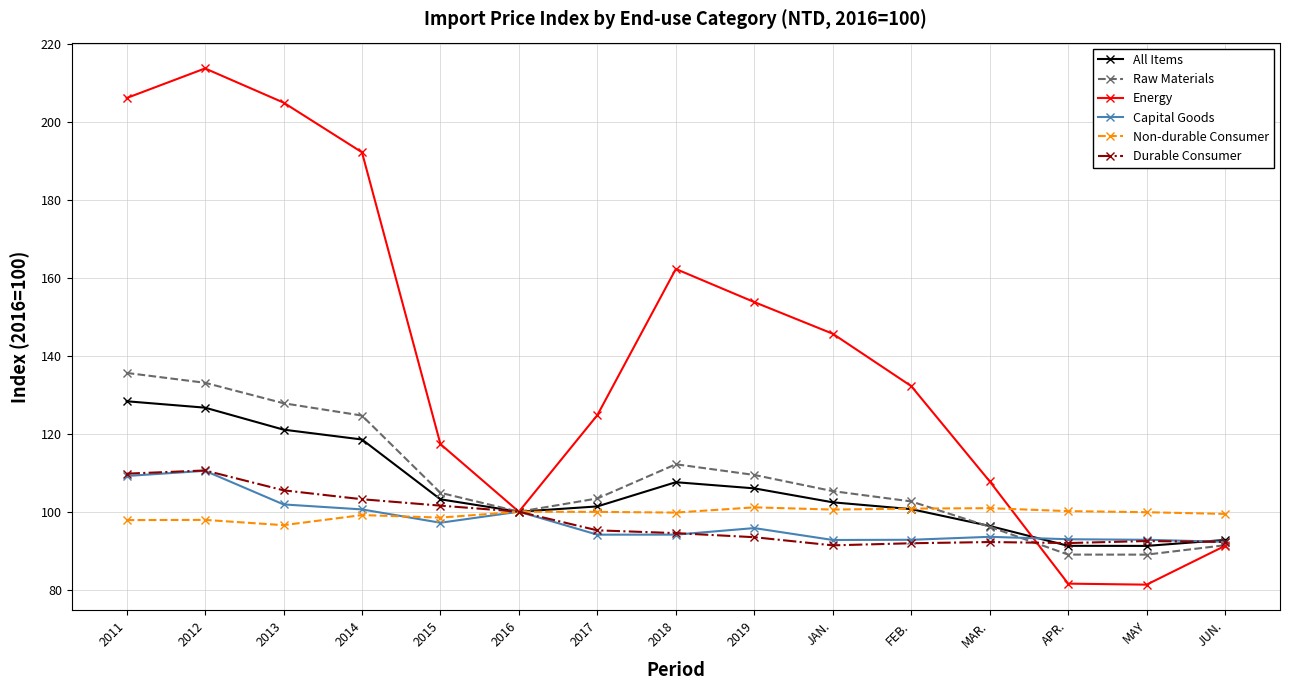

What position from the left is 2017?

7